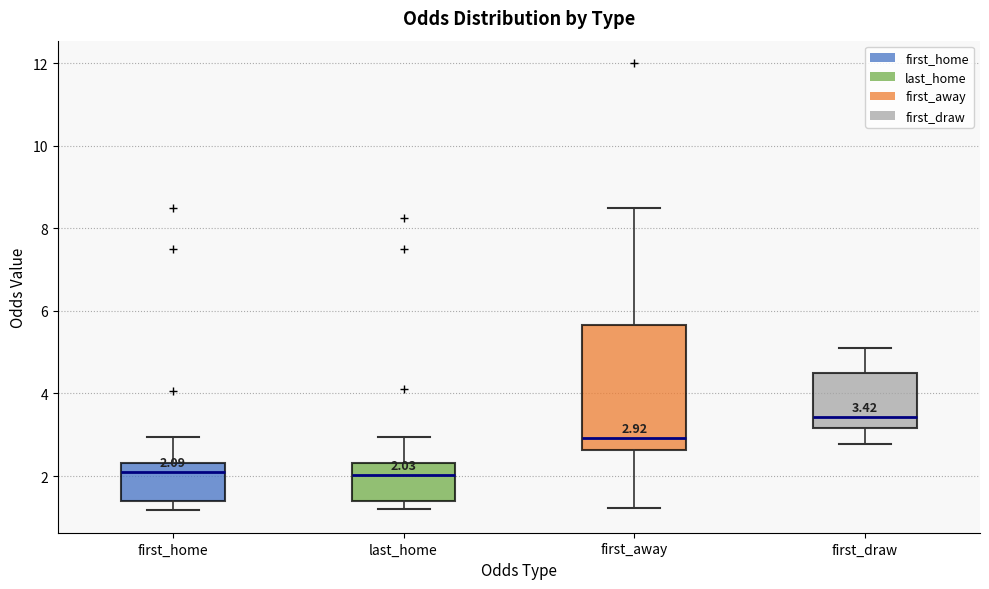

Comparing the boxes themselves (not the whiskers), which one is the tallest?

first_away